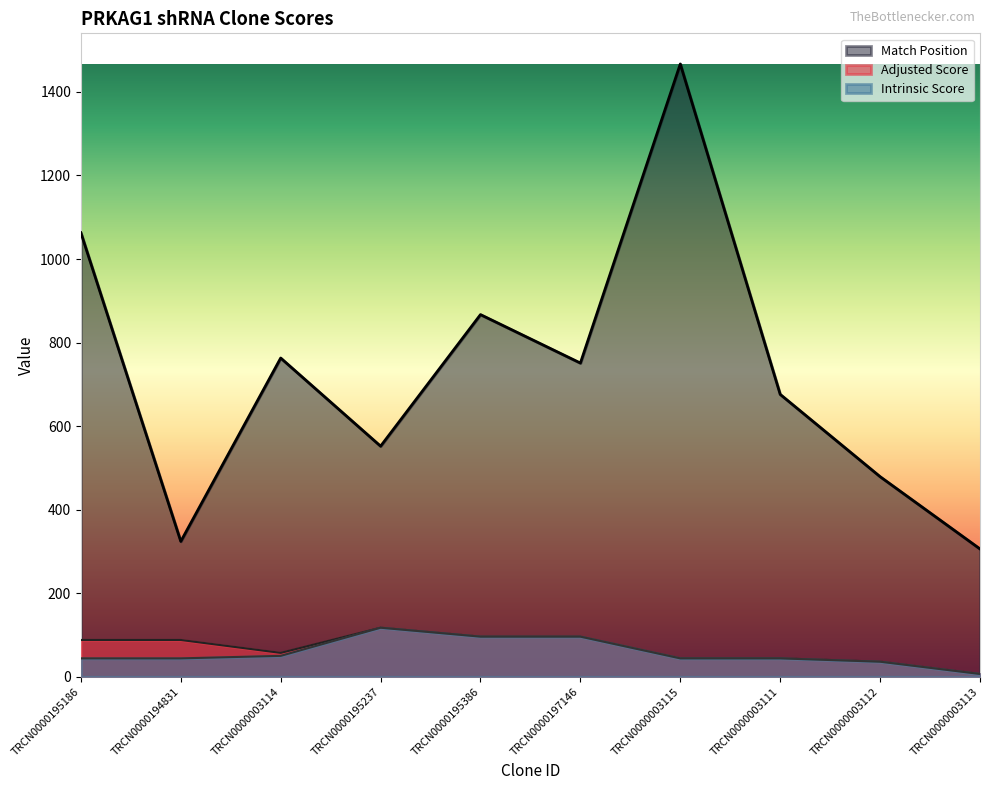

What is the difference between the highest and lowest values at TRCN0000195386?

771.0